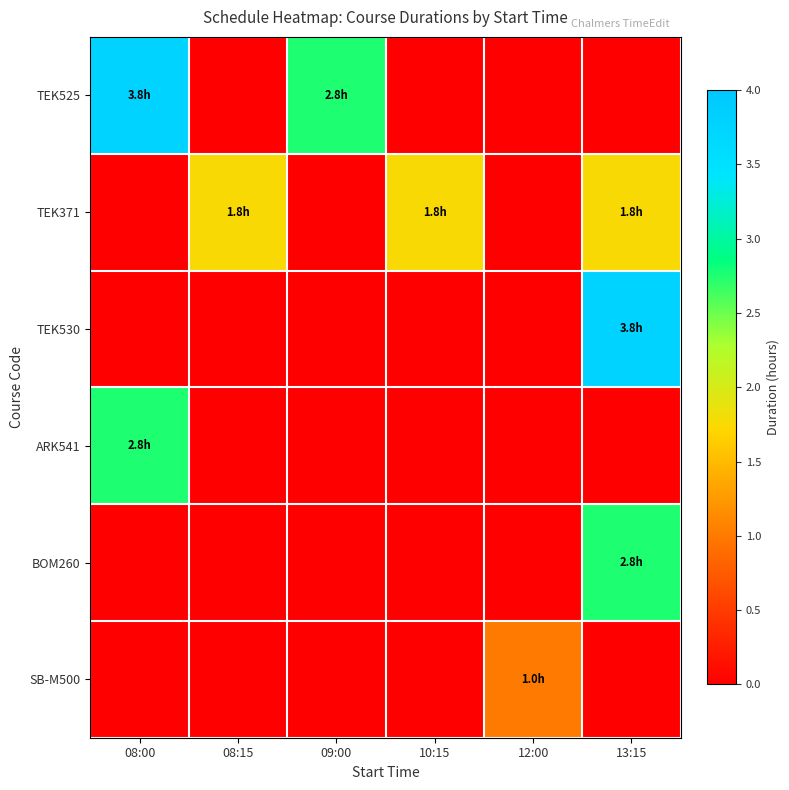

Reading left to right, extract all data points from this chart.

TEK525: 08:00=3.8	08:15=0.0	09:00=2.8	10:15=0.0	12:00=0.0	13:15=0.0
TEK371: 08:00=0.0	08:15=1.8	09:00=0.0	10:15=1.8	12:00=0.0	13:15=1.8
TEK530: 08:00=0.0	08:15=0.0	09:00=0.0	10:15=0.0	12:00=0.0	13:15=3.8
ARK541: 08:00=2.8	08:15=0.0	09:00=0.0	10:15=0.0	12:00=0.0	13:15=0.0
BOM260: 08:00=0.0	08:15=0.0	09:00=0.0	10:15=0.0	12:00=0.0	13:15=2.8
SB-M500: 08:00=0.0	08:15=0.0	09:00=0.0	10:15=0.0	12:00=1.0	13:15=0.0